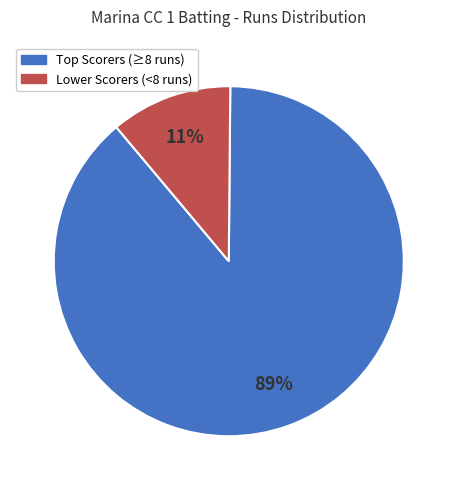

To the nearest percent, what is the average slice percentage?

50%